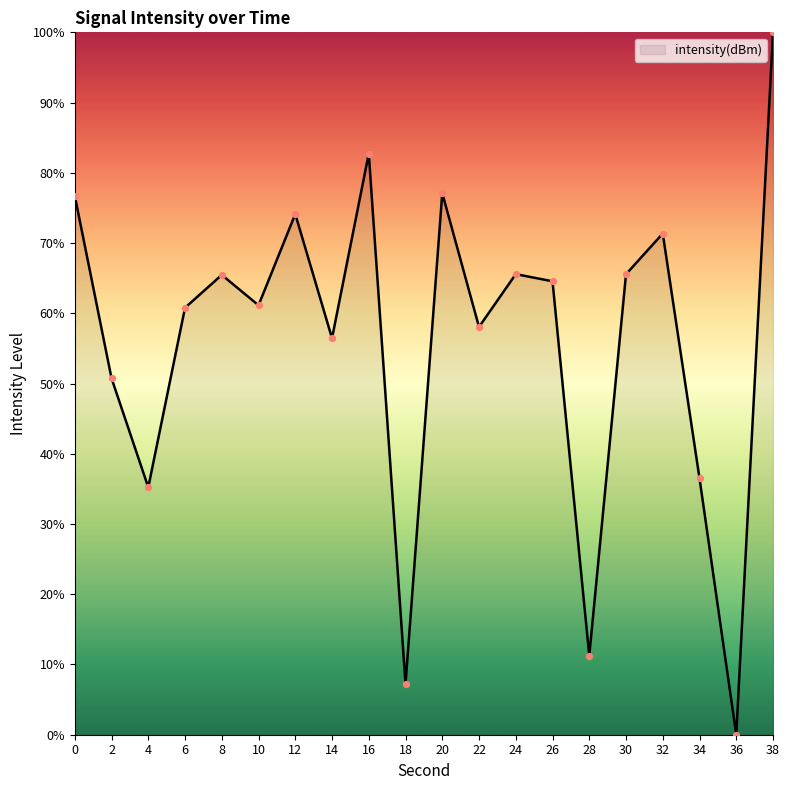

What is the change in value from 16 to 24?

-17.2